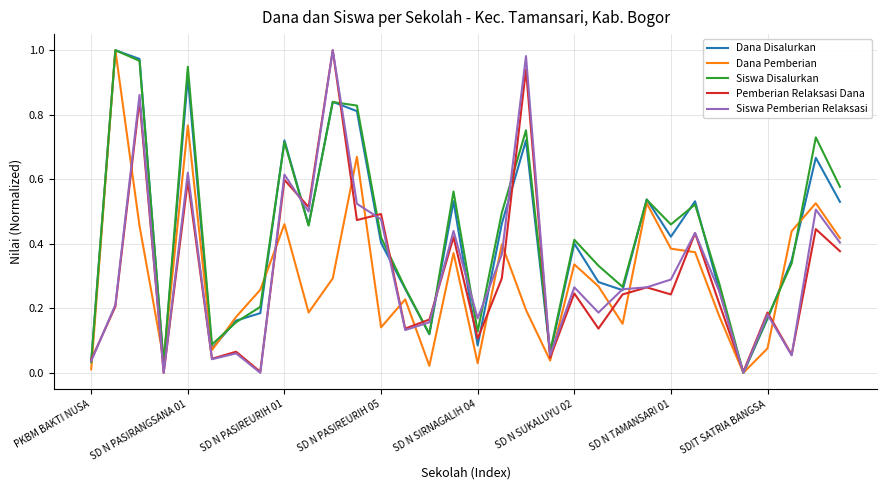

True or false: Dana Disalurkan and Dana Pemberian intersect in this chart.

True